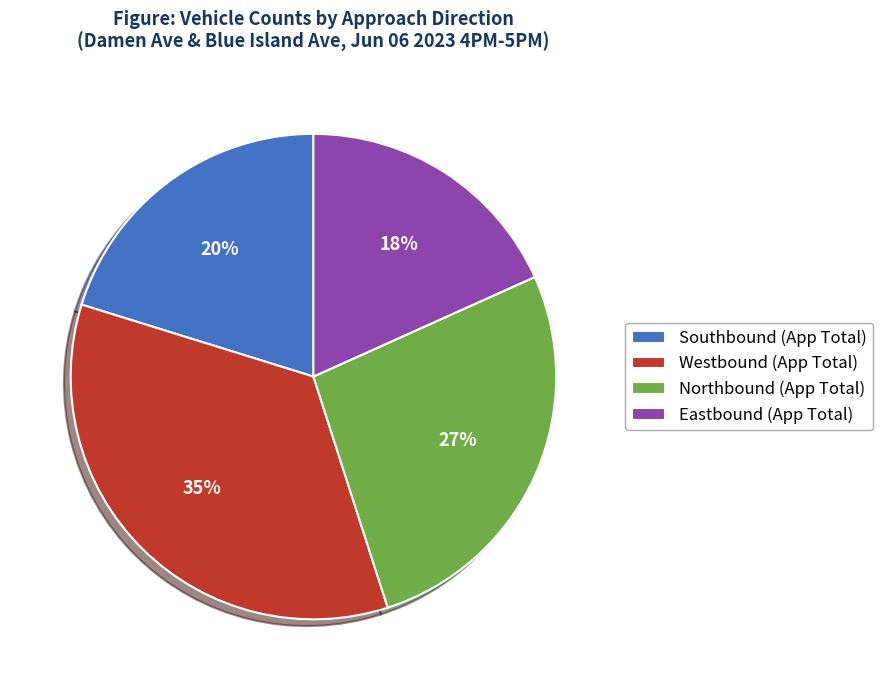

Which has a higher value, Eastbound (App Total) or Northbound (App Total)?

Northbound (App Total)